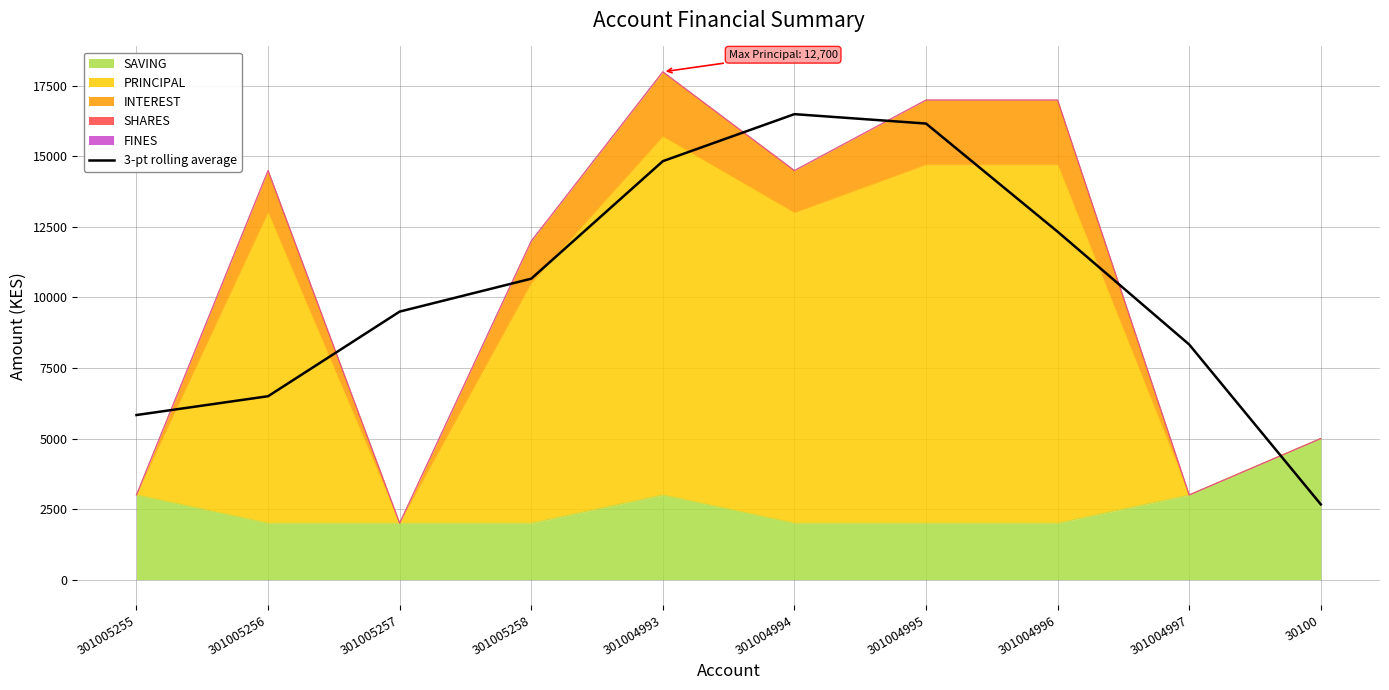

What is the minimum value shown in the chart?

2666.7